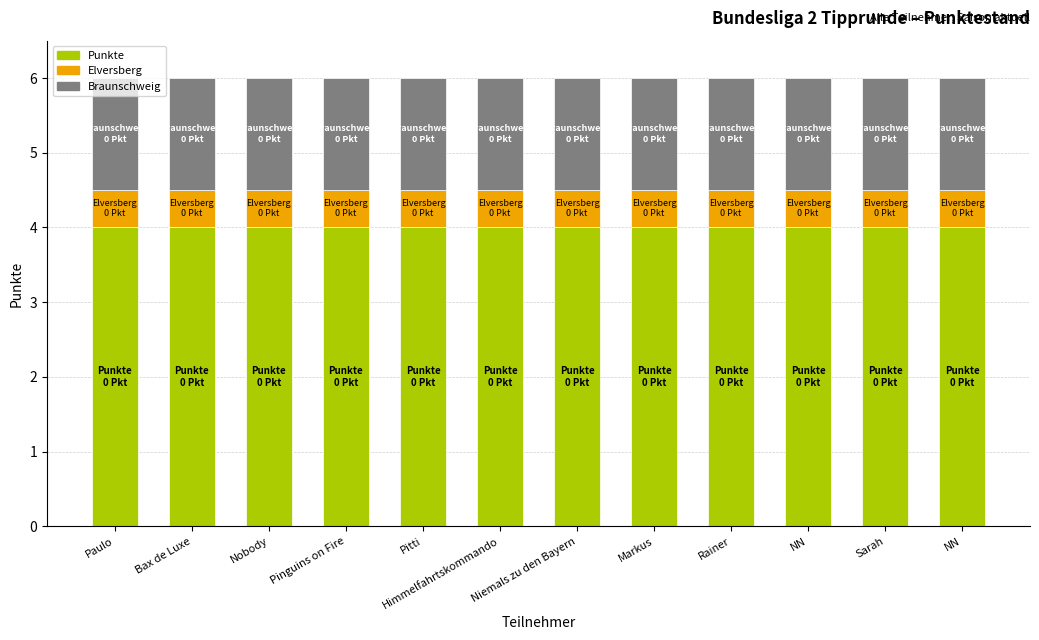

How many bars are there in total?

12